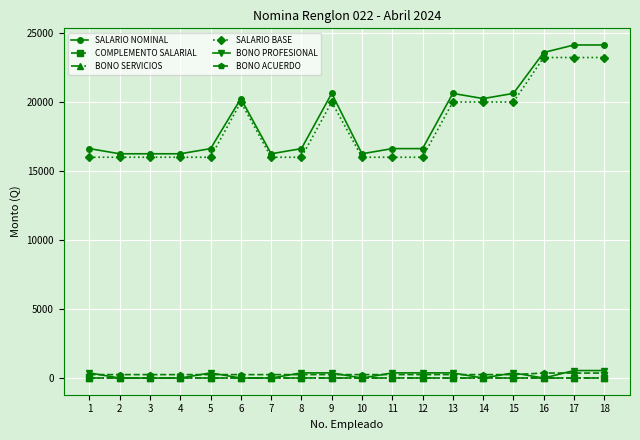

Is it true that BONO SERVICIOS equals 0.0 at 5?

True